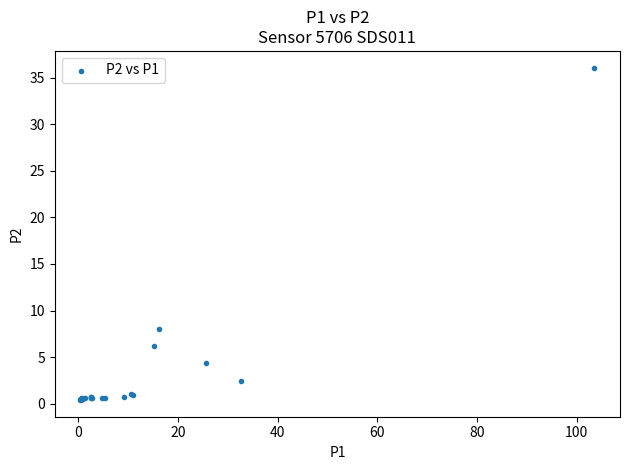

What Y value in the scatter plot is closest to 18?

8.1